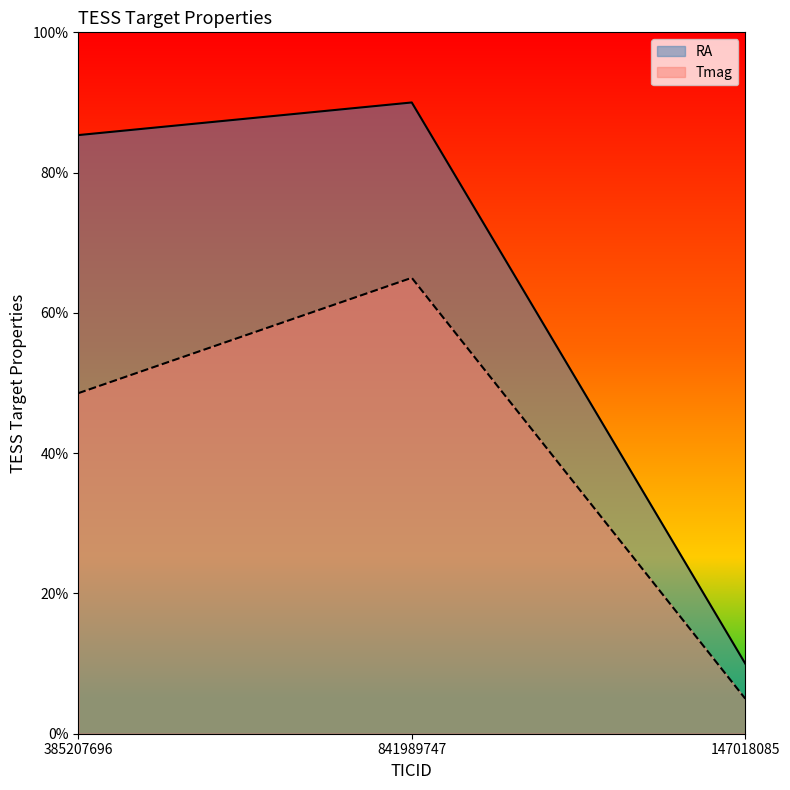

The RA series shows 15.7 at 147018085. True or false?

False